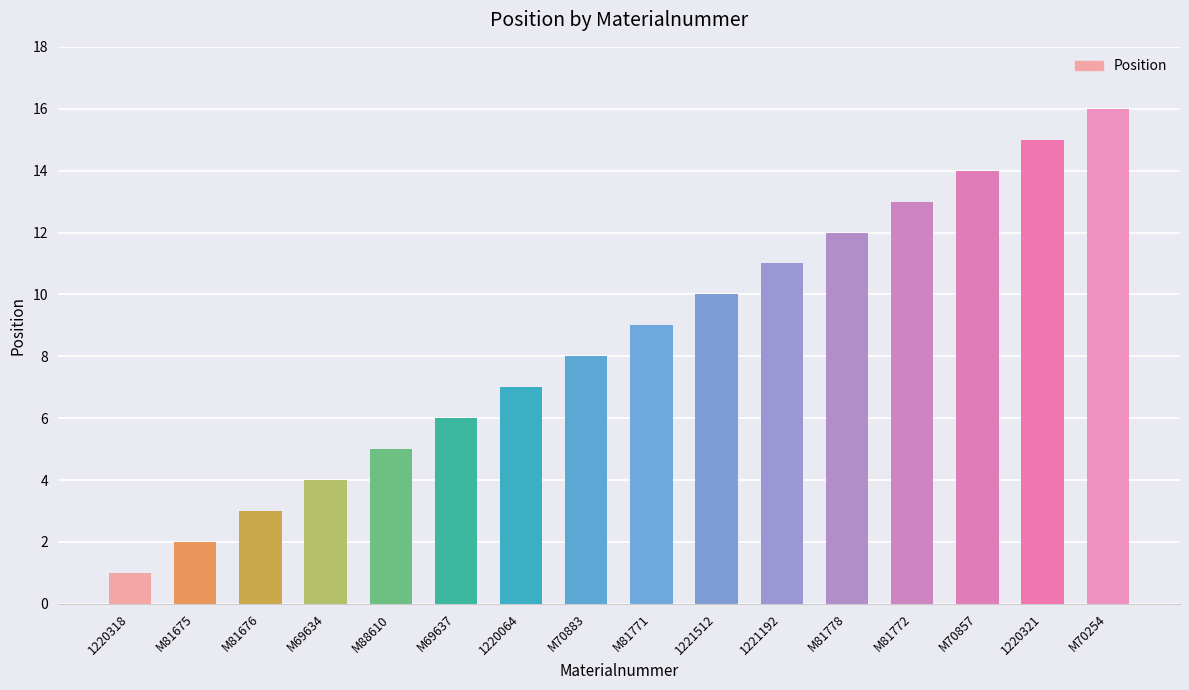

Are the bars horizontal?

No